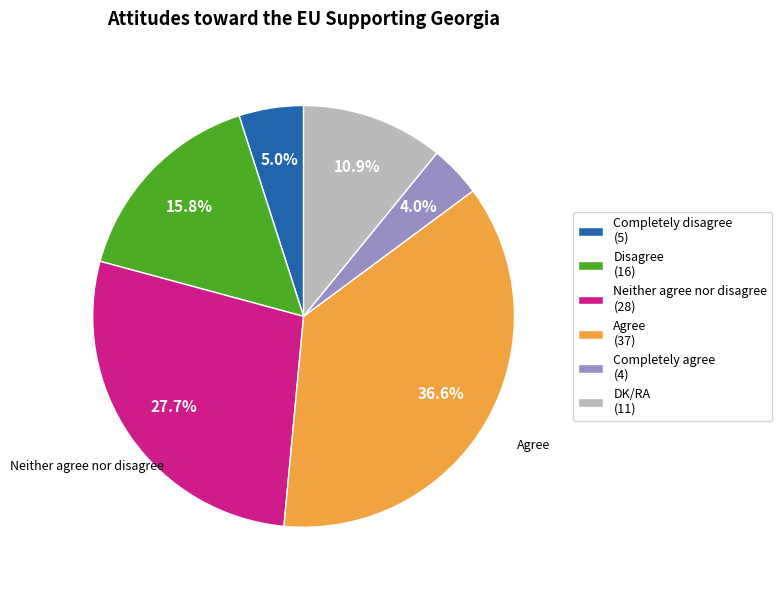

Is there any slice that represents more than half of the pie?

No